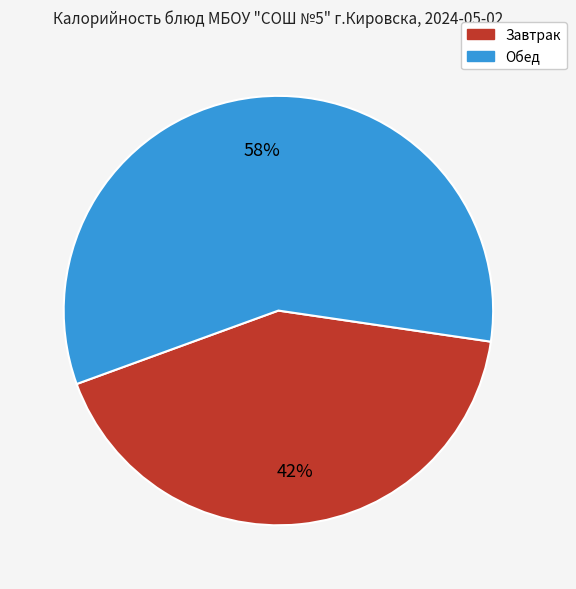

To the nearest percent, what is the average slice percentage?

50%